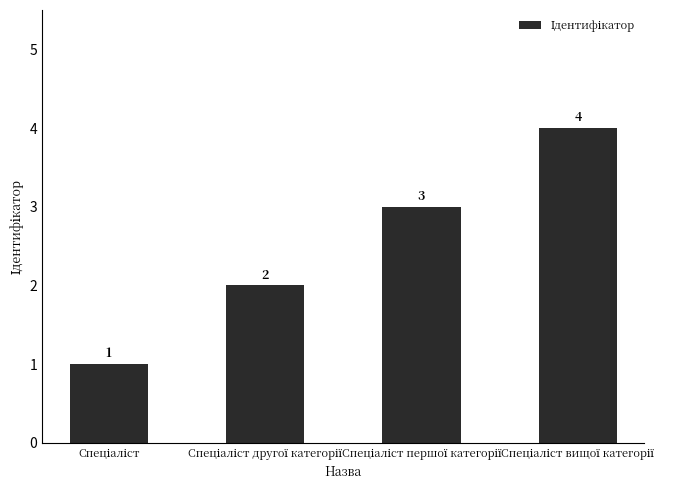

What is the difference between the maximum and second lowest values?

2